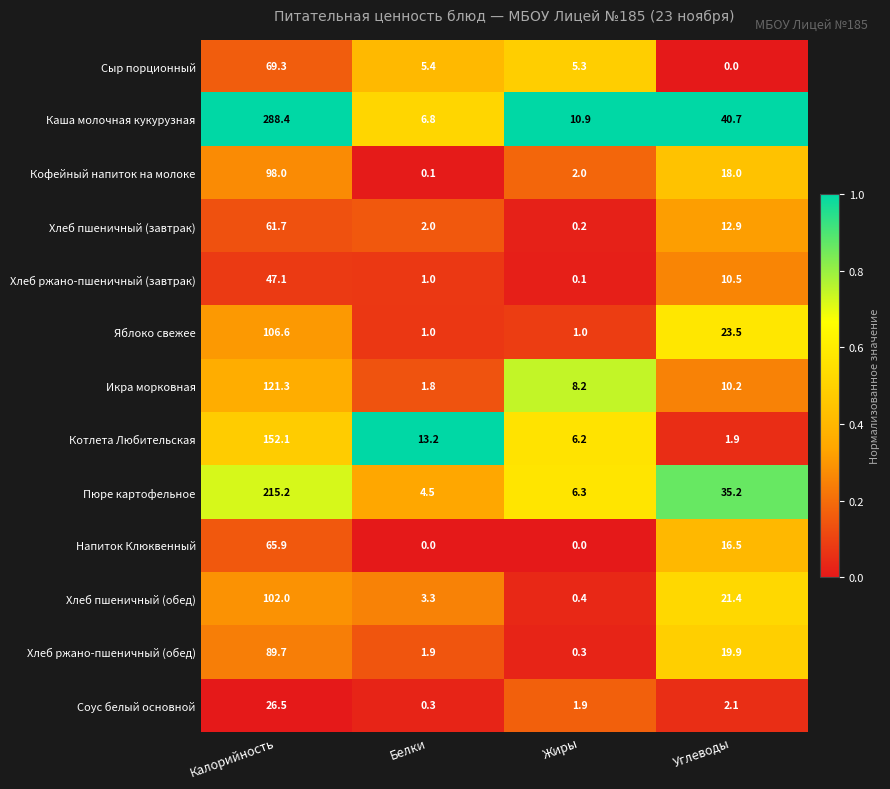

Which series has the widest spread of values?

Каша молочная кукурузная